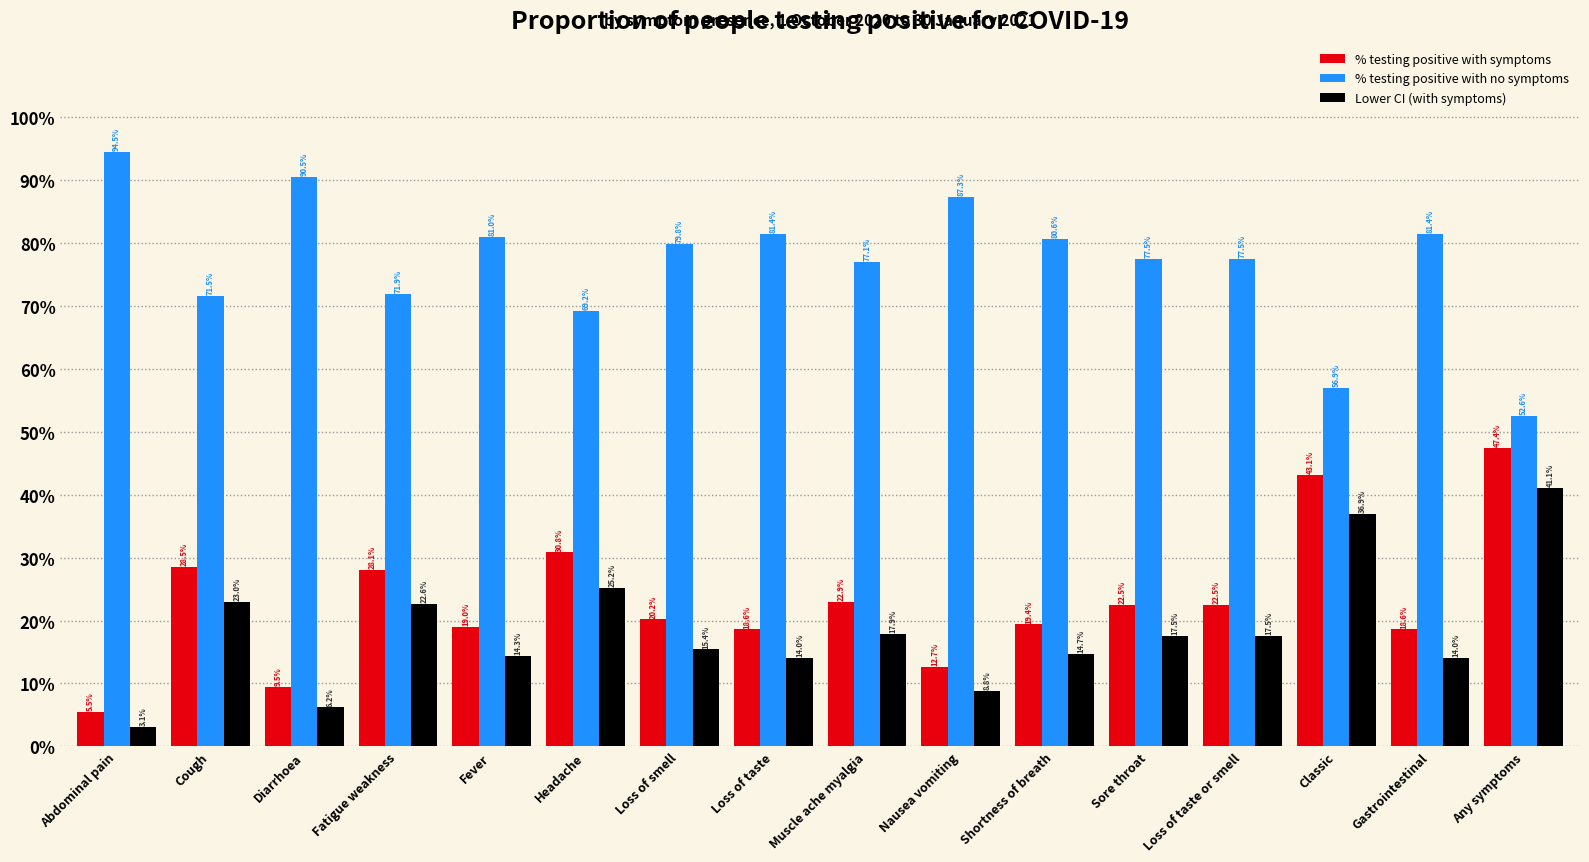

What is the maximum value shown in the chart?

94.5